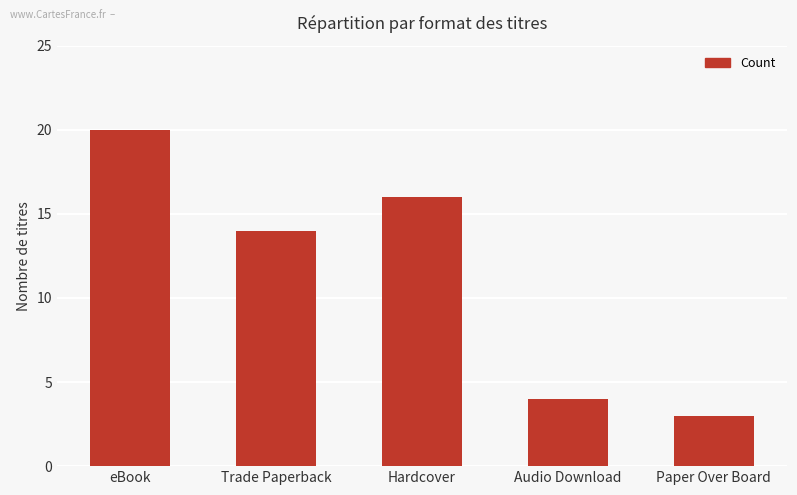

The chart shows a value of 16 at Hardcover. True or false?

True